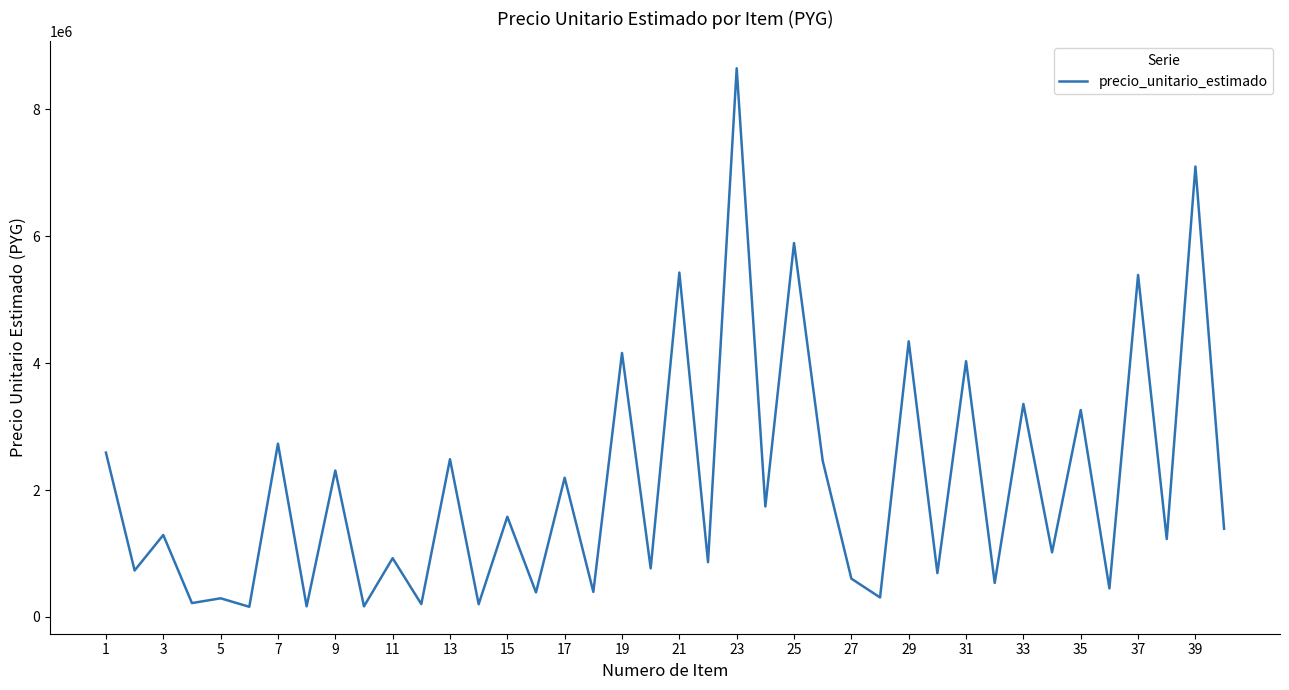

What is the difference between the maximum and second lowest values?

8480666